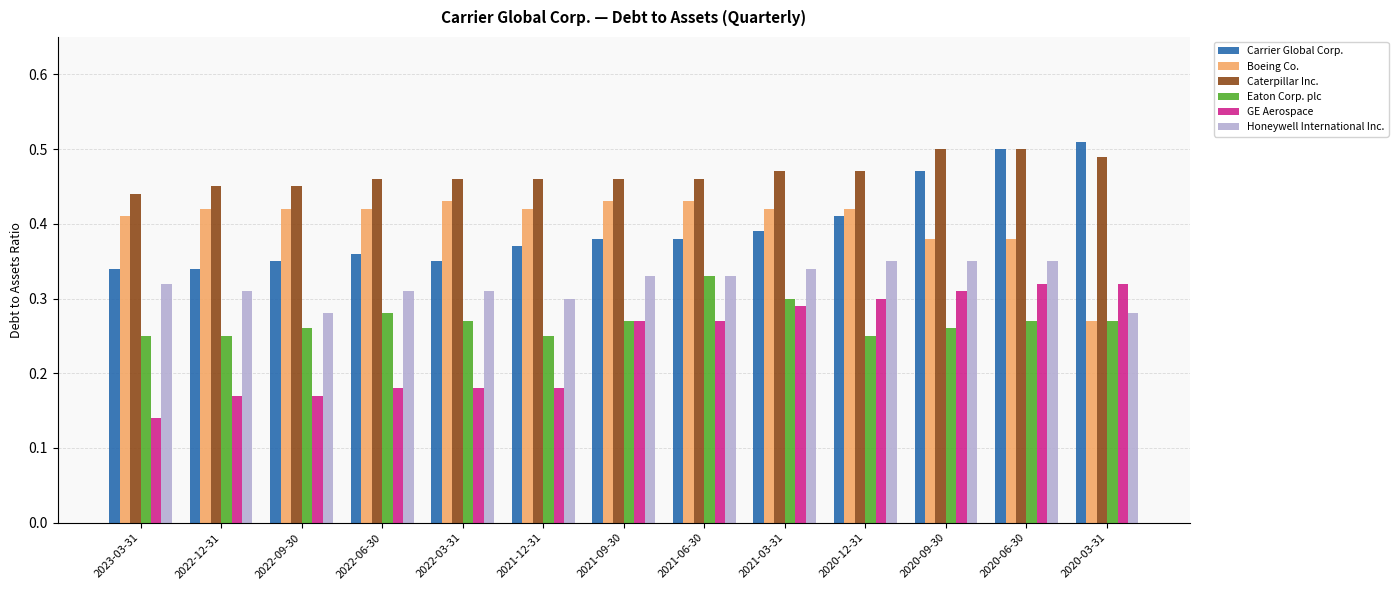

True or false: Boeing Co. has a value of 0.8 at 2021-09-30.

False